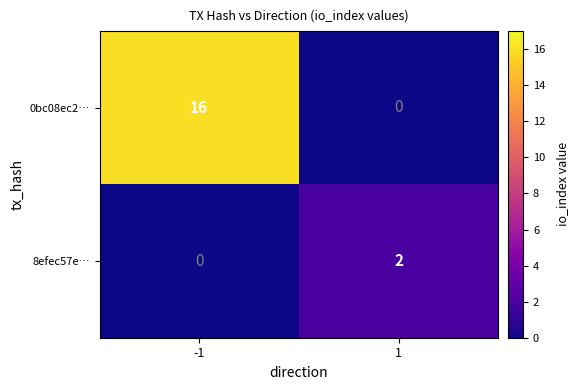

Reading right to left, extract all data points from this chart.

0bc08ec2…: 0	16
8efec57e…: 2	0